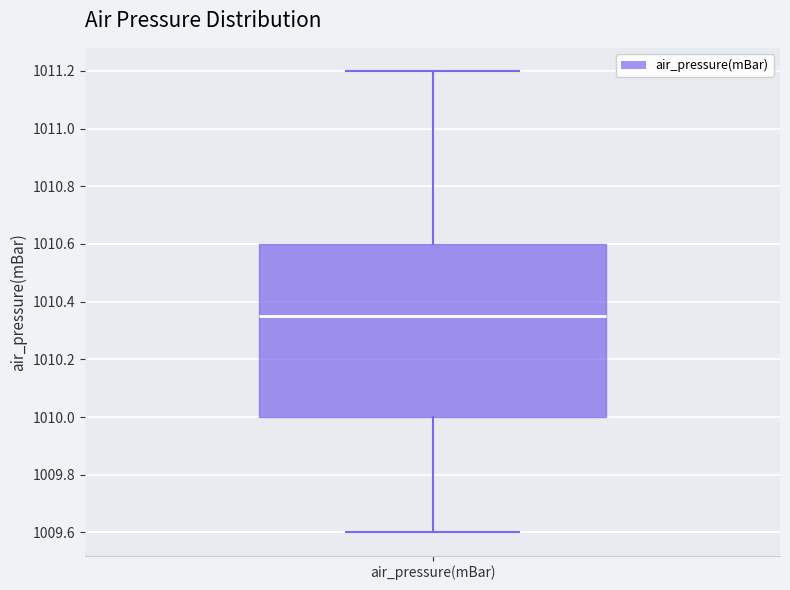

Transcribe this box plot: give where the median line is, the range the box spans, and where the two whiskers end, as read against the y-axis. The values are not printed on the chart, so give them approximately, as read against the axis.

median 1010.36, box 1010.00 to 1010.60, whiskers 1009.60 to 1011.20